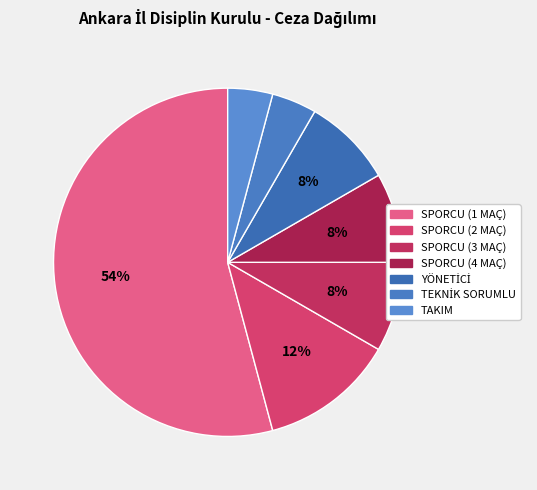

Rank the categories by value from lowest to highest.

TEKNİK SORUMLU, TAKIM, SPORCU (3 MAÇ), SPORCU (4 MAÇ), YÖNETİCİ, SPORCU (2 MAÇ), SPORCU (1 MAÇ)